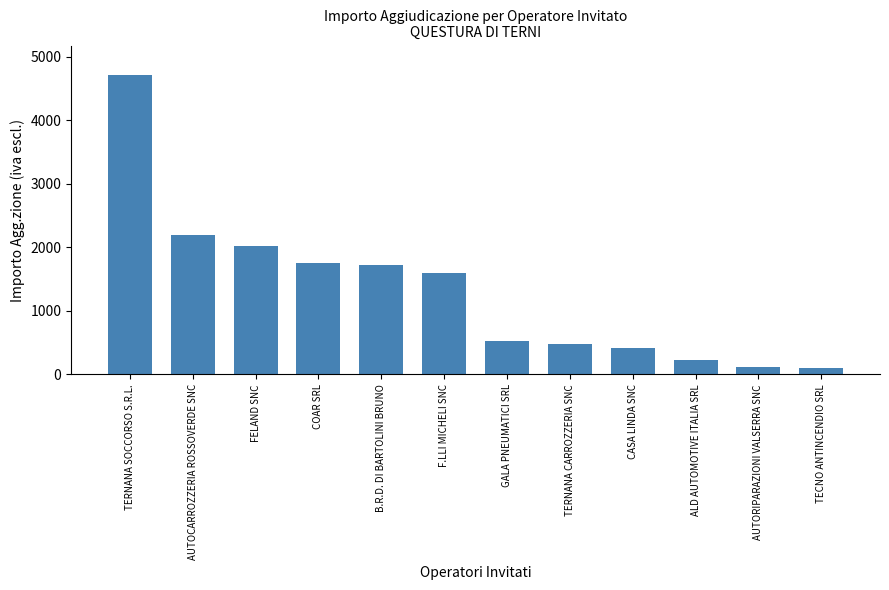

Which has a higher value, FELAND SNC or TECNO ANTINCENDIO SRL?

FELAND SNC